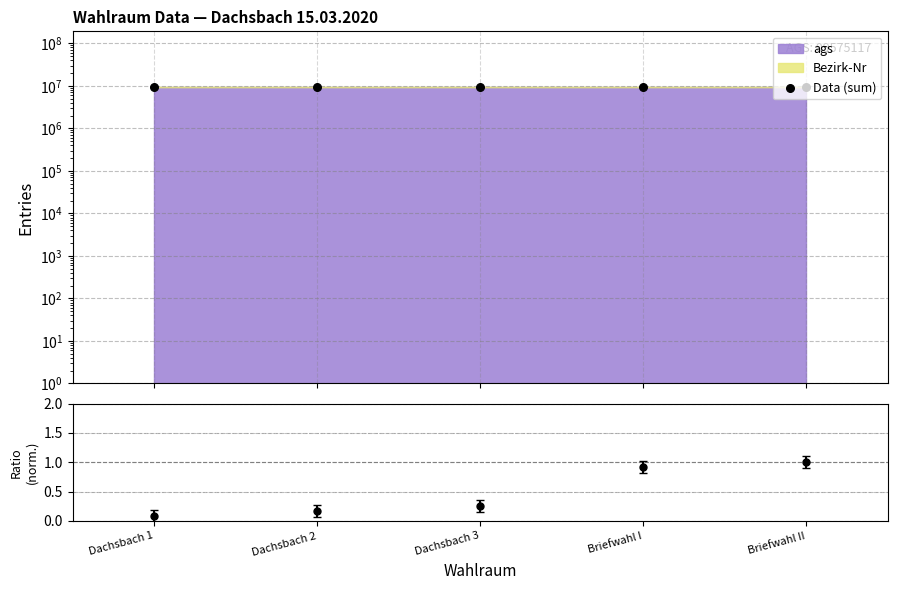

Between Dachsbach 1 and Briefwahl I, which is larger?

Briefwahl I